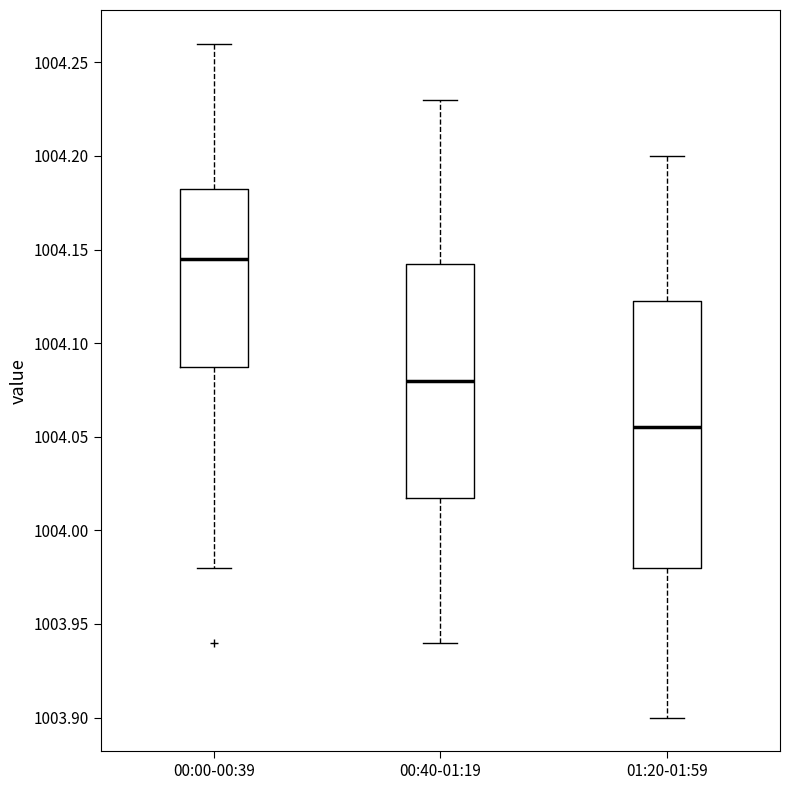

Where is the upper edge of the box for 00:00-00:39 on the y-axis? The values are not printed on the chart, so give them approximately, as read against the axis.

1004.185